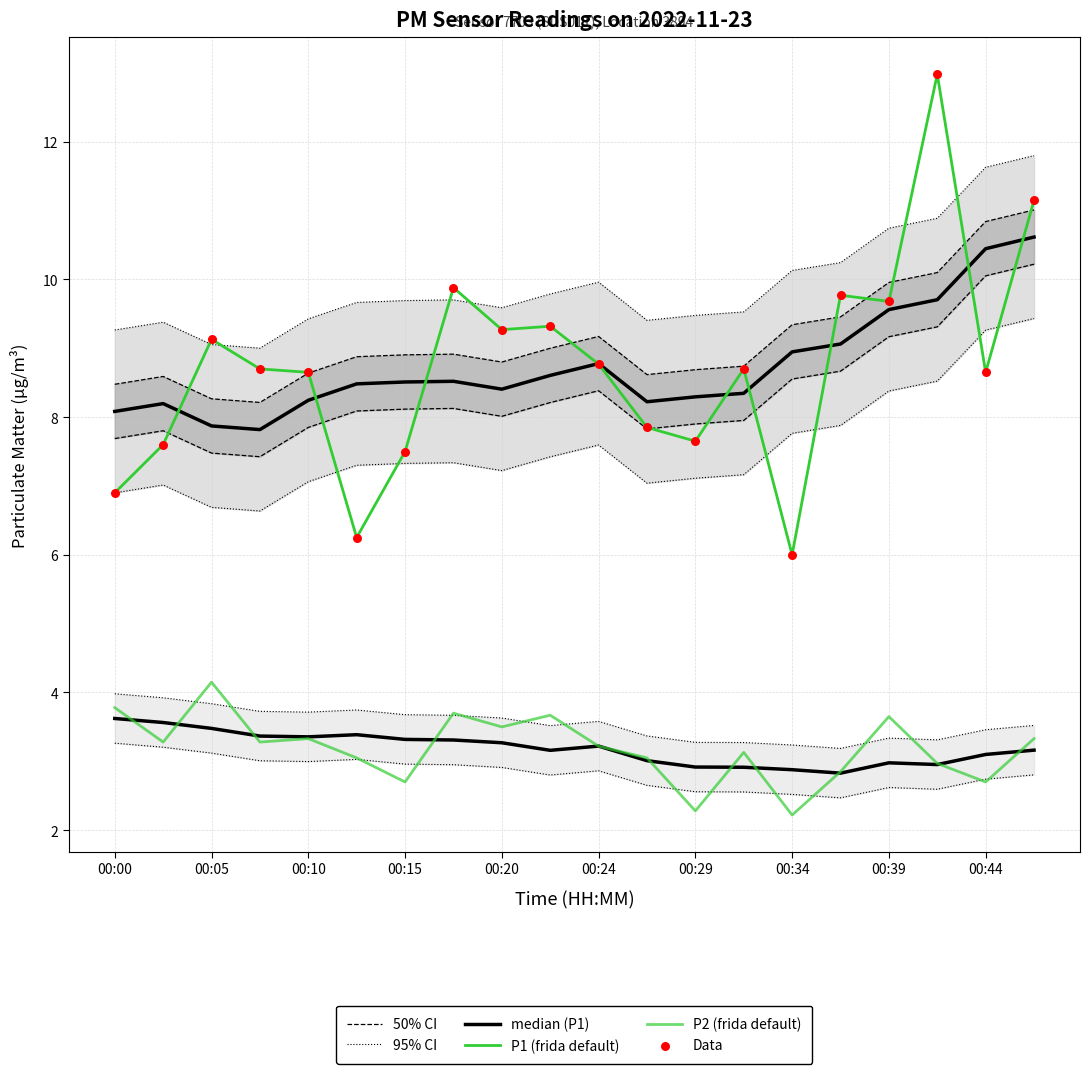

Which series has the largest Y range (max minus min)?

P1 (frida default)